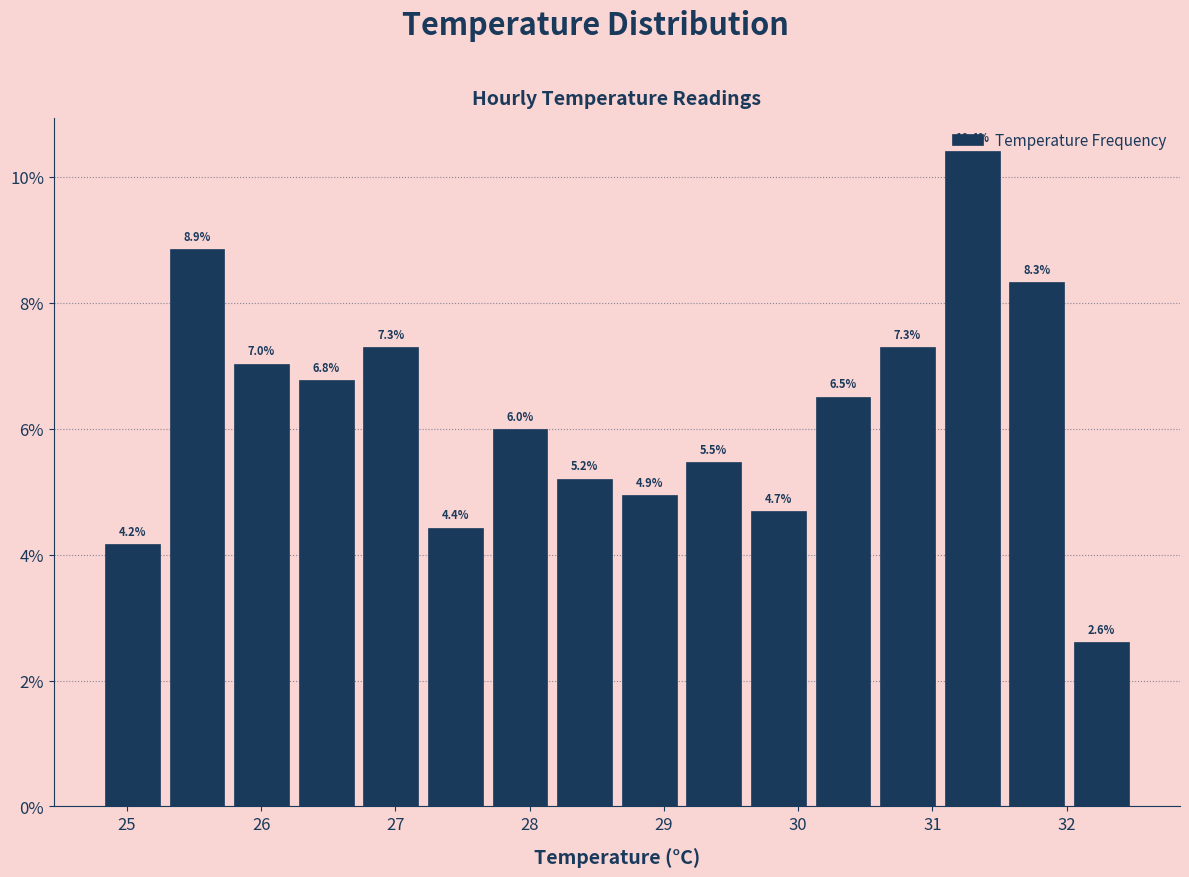

Reading left to right, transcribe this chart: for each bar, give the range it covers on the x-axis and its height. The bar edges are not printed on the chart, so give them approximately, as read against the axis.

24.8 to 25.3: 4.2
25.3 to 25.8: 8.9
25.8 to 26.2: 7.0
26.2 to 26.7: 6.8
26.7 to 27.2: 7.3
27.2 to 27.7: 4.4
27.7 to 28.2: 6.0
28.2 to 28.7: 5.2
28.7 to 29.1: 4.9
29.1 to 29.6: 5.5
29.6 to 30.1: 4.7
30.1 to 30.6: 6.5
30.6 to 31.1: 7.3
31.1 to 31.5: 10.4
31.5 to 32.0: 8.3
32.0 to 32.5: 2.6